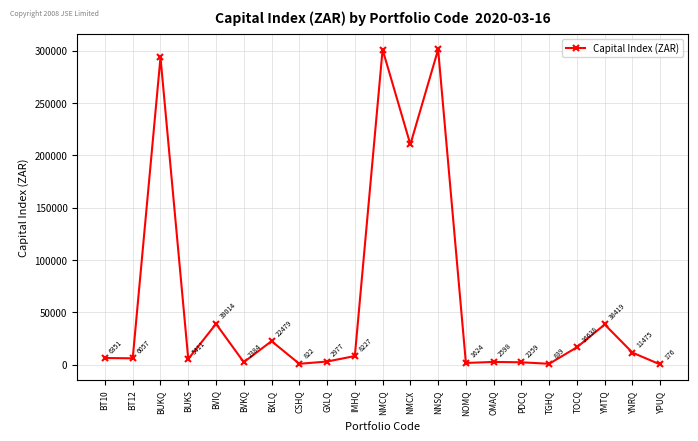

What is the difference between the values at TOCQ and NMCX?

193928.4